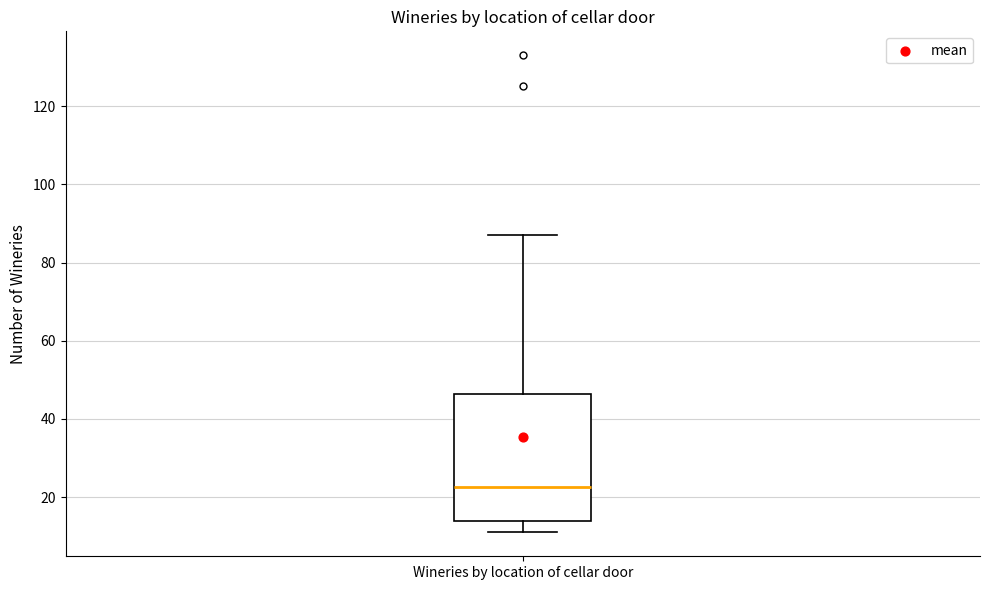

Where does the lower whisker of the box for Wineries by location of cellar door end on the y-axis? The values are not printed on the chart, so give them approximately, as read against the axis.

12